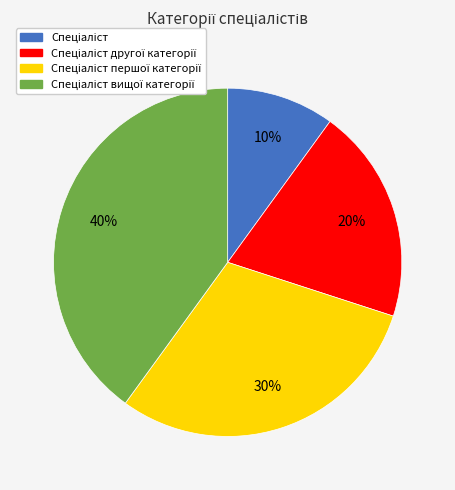

Is there any slice that represents more than half of the pie?

No